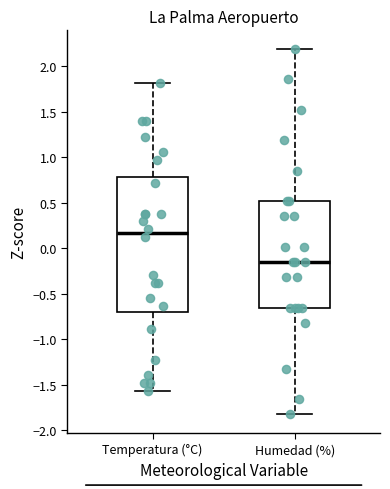

Reading left to right, read every box against the y-axis: the position of its median line, the range the box covers, and the ends of its whiskers. The values are not printed on the chart, so give them approximately, as read against the axis.

Temperatura (°C): median 0.15, box -0.70 to 0.80, whiskers -1.55 to 1.80
Humedad (%): median -0.15, box -0.65 to 0.50, whiskers -1.85 to 2.20